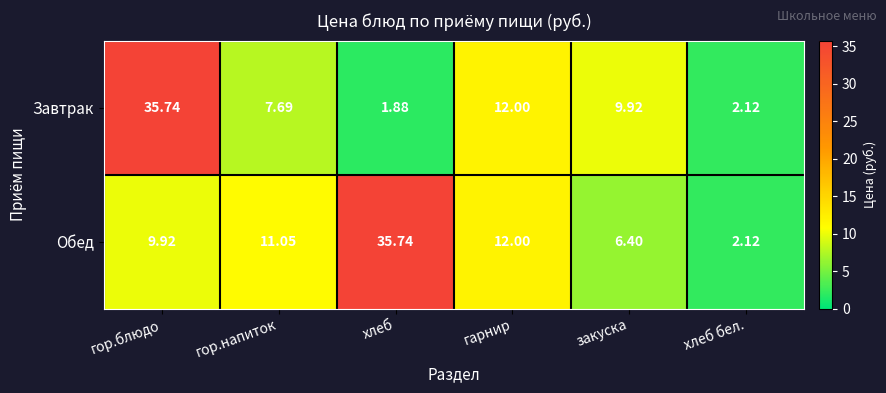

List the labels in order of Завтрак value, smallest first.

хлеб, хлеб бел., гор.напиток, закуска, гарнир, гор.блюдо